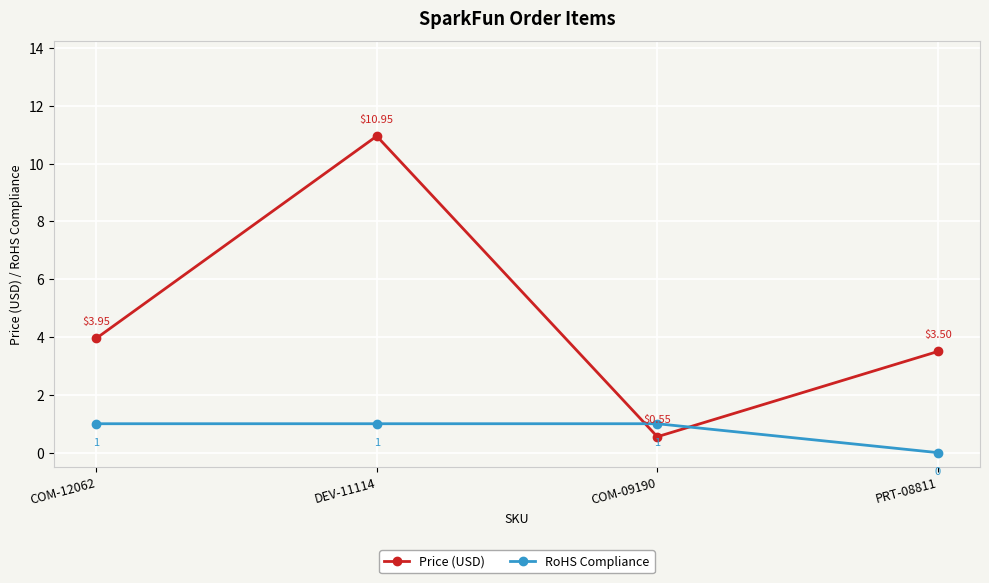

How many times do RoHS Compliance and Price (USD) cross each other?

2